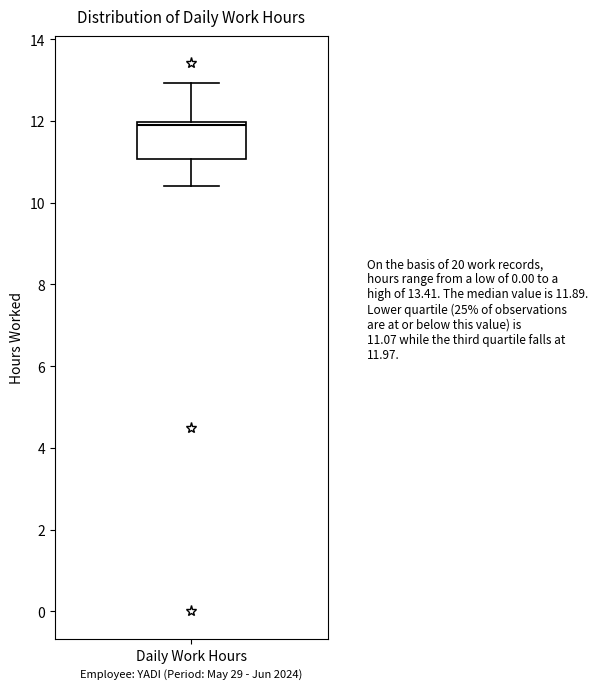

Read this box plot against the y-axis: the position of the median line, the range covered by the box, and the ends of both whiskers. The values are not printed on the chart, so give them approximately, as read against the axis.

median 11.8, box 11.0 to 12.0, whiskers 10.4 to 13.0